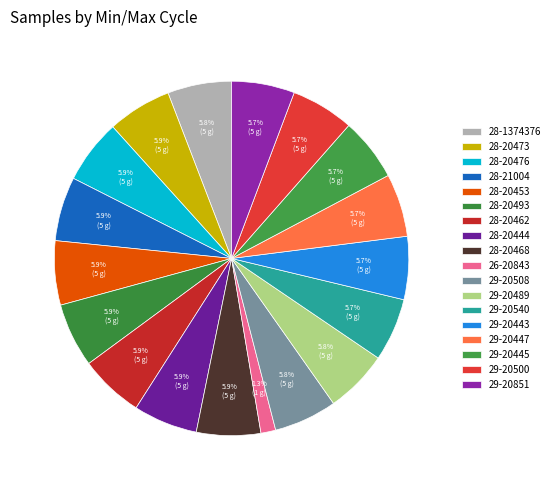

How much of the chart is everything except 28-20462?

94.1%